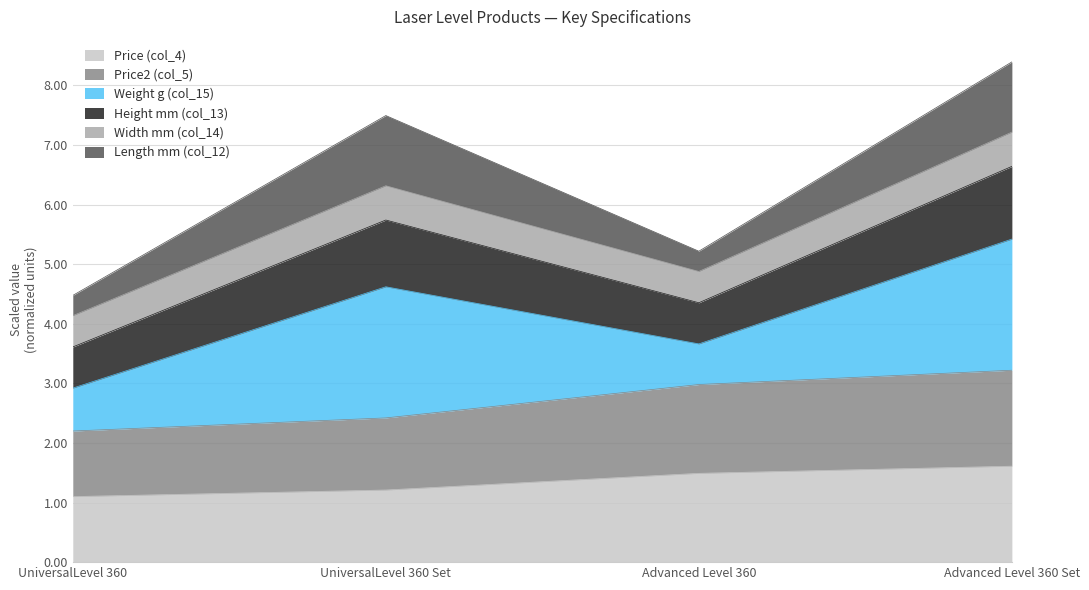

True or false: Price2 (col_5) has more than 0 interior local peaks.

False